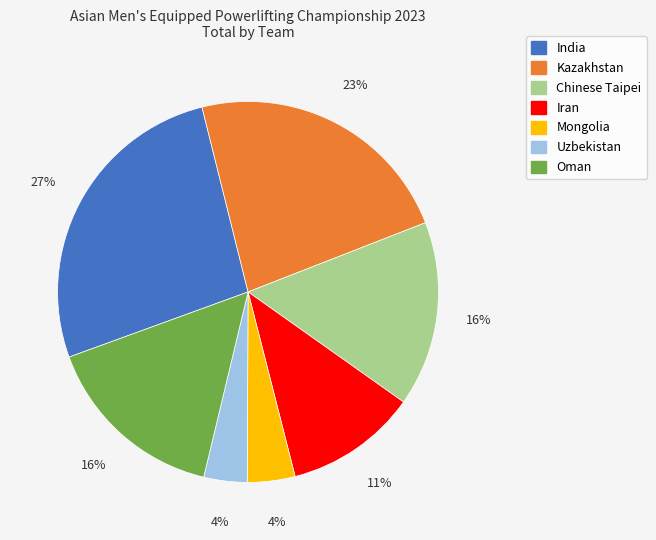

How many segments does this pie chart have?

7